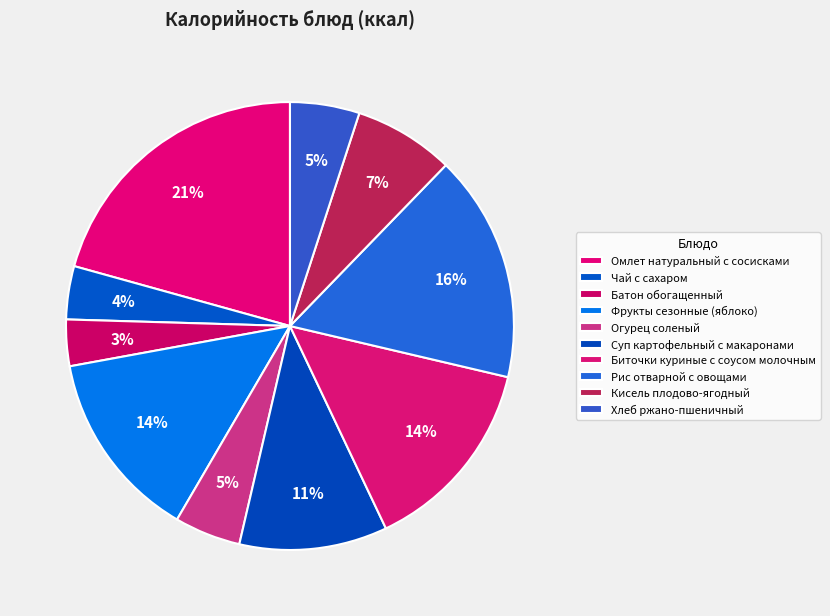

Is Суп картофельный с макаронами the majority of the pie?

No